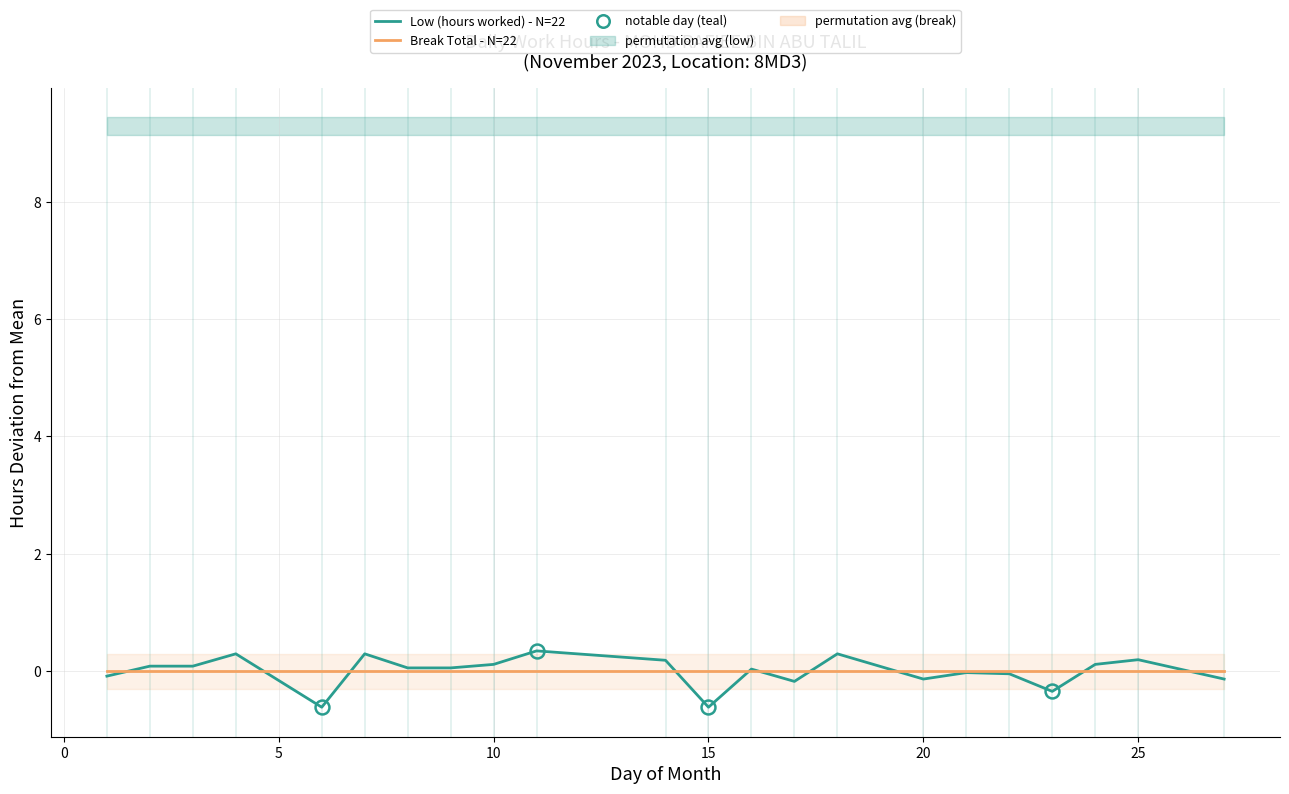

After their last crossing, which series has the higher values: Low (hours worked) - N=22 or Break Total - N=22?

Break Total - N=22